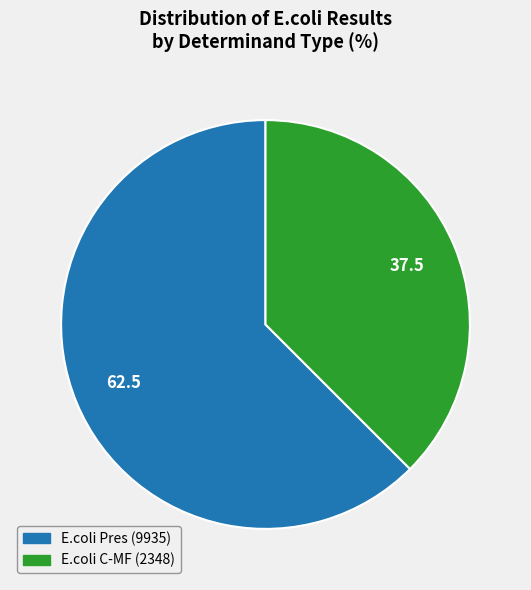

Is the sum of E.coli C-MF (2348) and E.coli Pres (9935) greater than half?

Yes